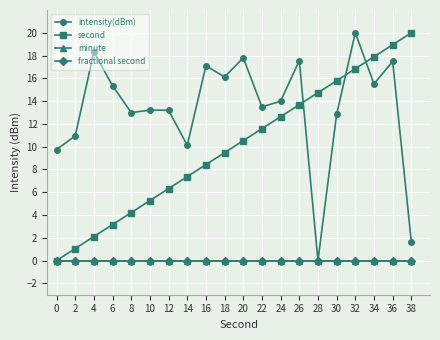

The minute series shows 0.0 at 0. True or false?

True